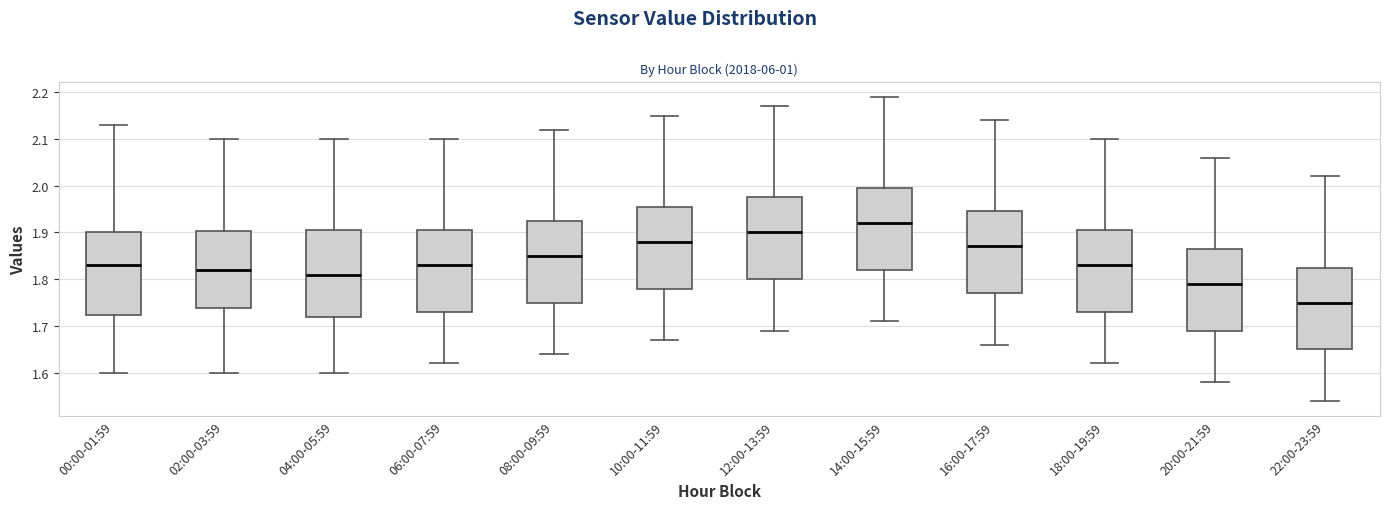

Reading left to right, read every box against the y-axis: the position of its median line, the range the box covers, and the ends of its whiskers. The values are not printed on the chart, so give them approximately, as read against the axis.

00:00-01:59: median 1.83, box 1.72 to 1.90, whiskers 1.60 to 2.13
02:00-03:59: median 1.82, box 1.74 to 1.90, whiskers 1.60 to 2.10
04:00-05:59: median 1.81, box 1.72 to 1.91, whiskers 1.60 to 2.10
06:00-07:59: median 1.83, box 1.73 to 1.91, whiskers 1.62 to 2.10
08:00-09:59: median 1.85, box 1.75 to 1.93, whiskers 1.64 to 2.12
10:00-11:59: median 1.88, box 1.78 to 1.96, whiskers 1.67 to 2.15
12:00-13:59: median 1.90, box 1.80 to 1.98, whiskers 1.69 to 2.17
14:00-15:59: median 1.92, box 1.82 to 2.00, whiskers 1.71 to 2.19
16:00-17:59: median 1.87, box 1.77 to 1.95, whiskers 1.66 to 2.14
18:00-19:59: median 1.83, box 1.73 to 1.91, whiskers 1.62 to 2.10
20:00-21:59: median 1.79, box 1.69 to 1.87, whiskers 1.58 to 2.06
22:00-23:59: median 1.75, box 1.65 to 1.83, whiskers 1.54 to 2.02